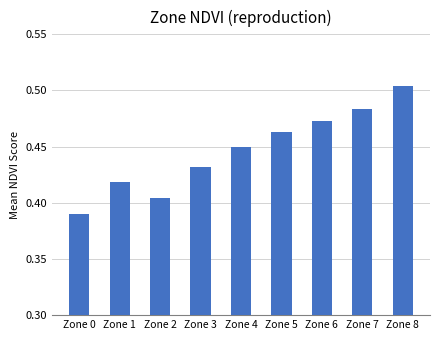

True or false: the data shows 0.3 at Zone 3.

False